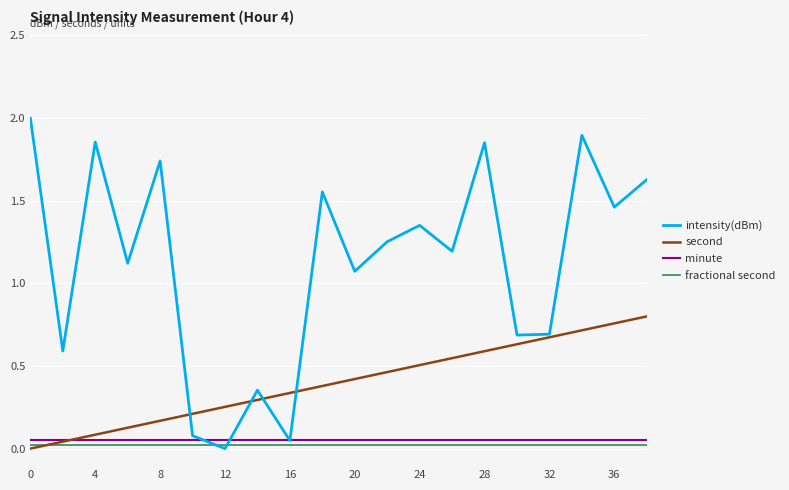

What is the greatest value displayed?

2.0